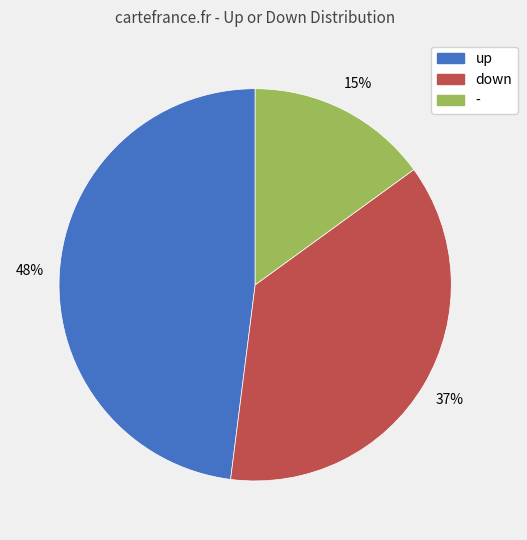

Which category has the smallest portion of the pie?

-